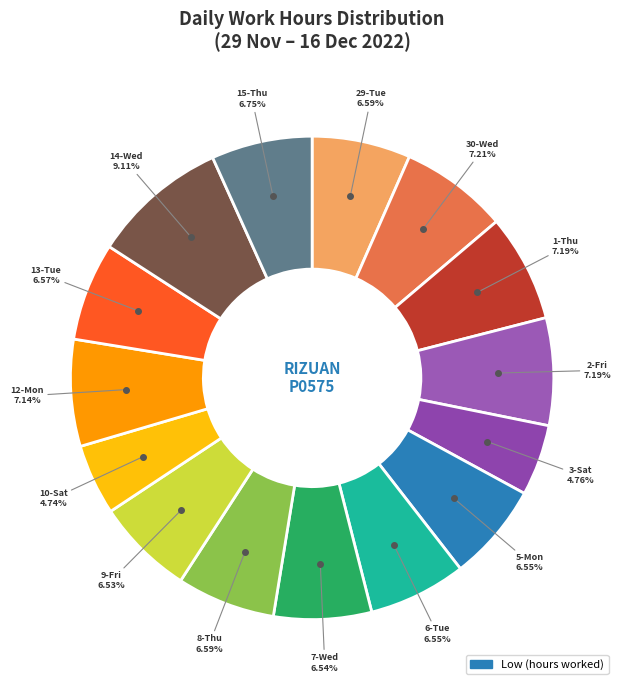

How many segments does this pie chart have?

15